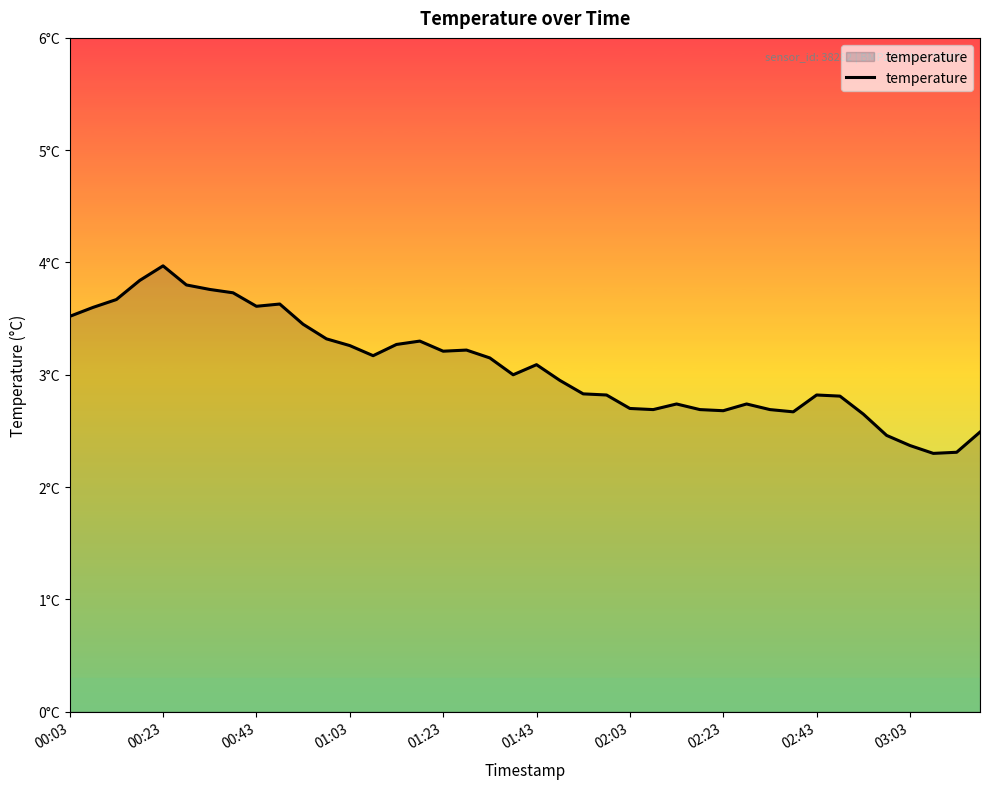

At which category does the chart reach its minimum across all series?

37